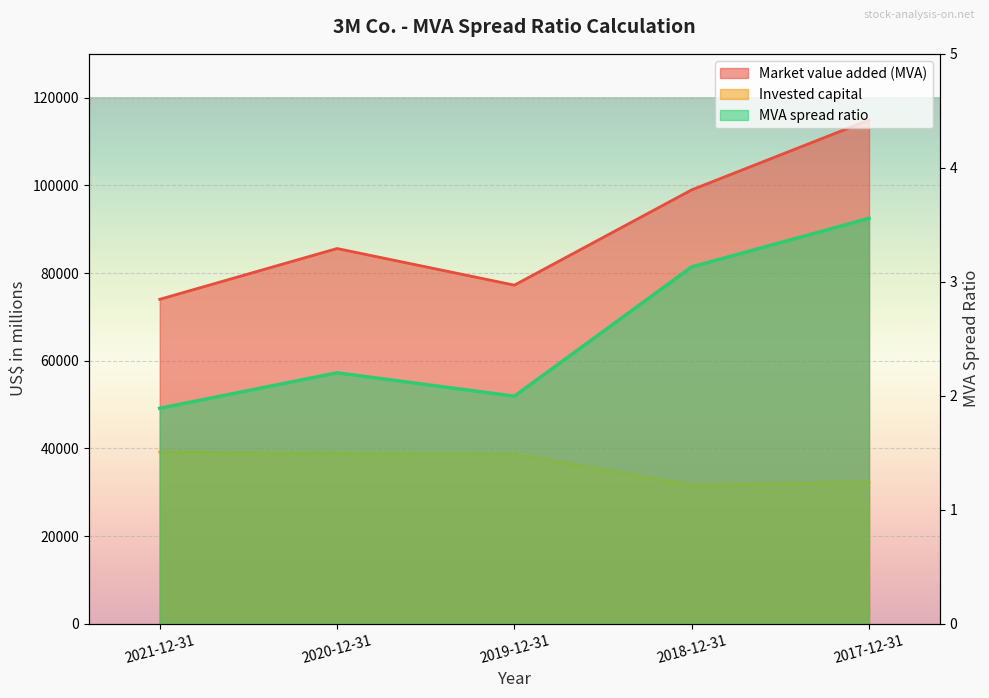

Which series has the widest spread of values?

Market value added (MVA)